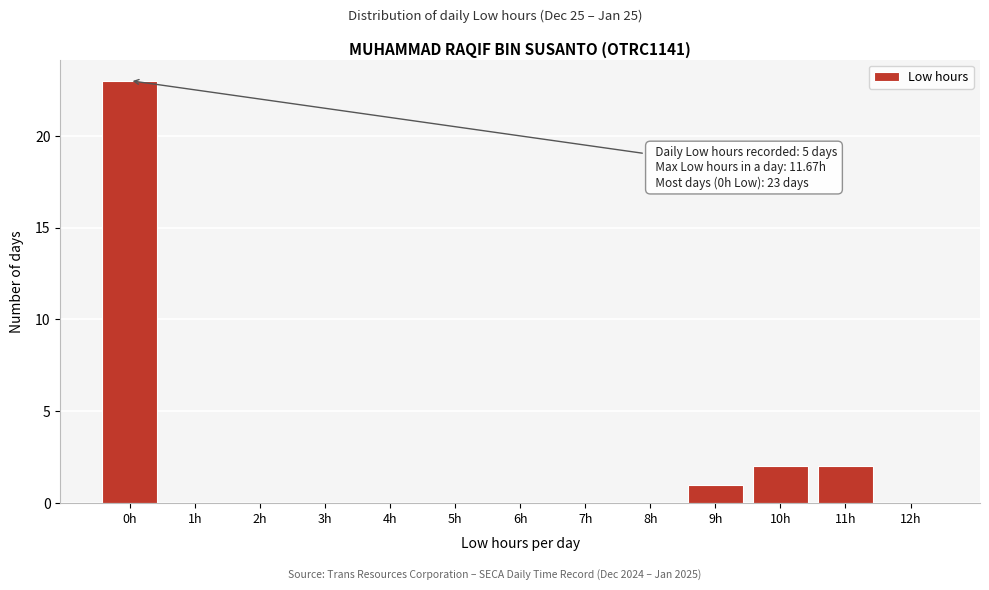

Reading left to right, transcribe all the data shown in this chart.

0h=23	1h=0	2h=0	3h=0	4h=0	5h=0	6h=0	7h=0	8h=0	9h=1	10h=2	11h=2	12h=0